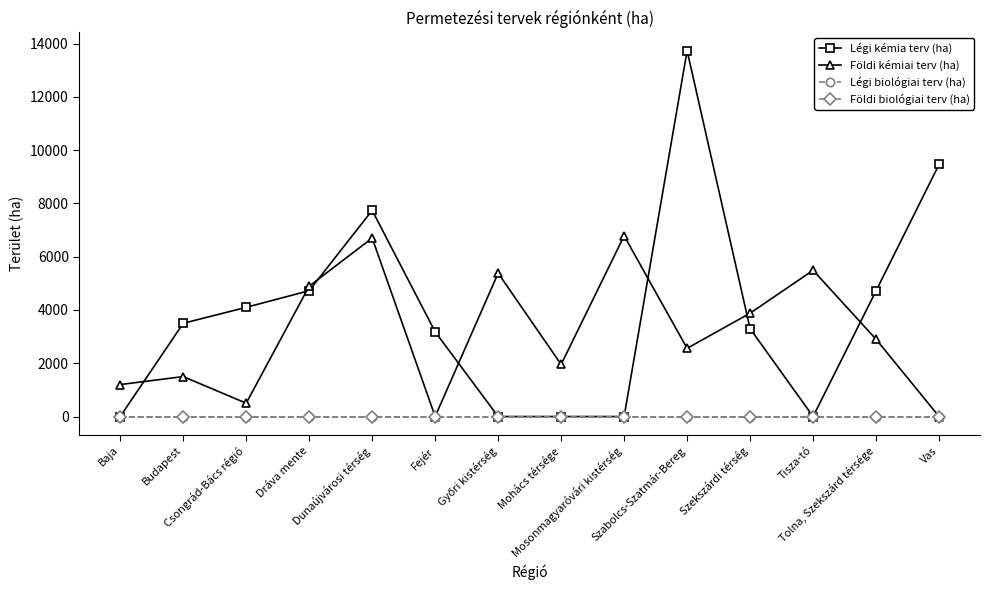

Is this an area chart (filled region under the line)?

No